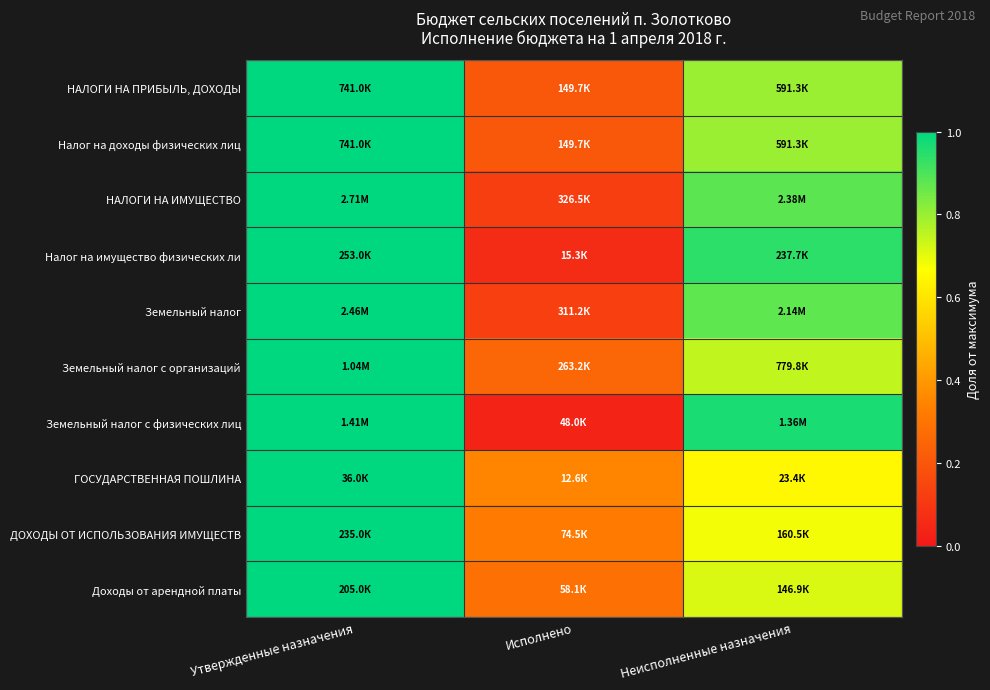

Reading right to left, what are all the values shown in this chart?

НАЛОГИ НА ПРИБЫЛЬ, ДОХОДЫ: Неисполненные назначения=0.8	Исполнено=0.2	Утвержденные назначения=1.0
Налог на доходы физических лиц: Неисполненные назначения=0.8	Исполнено=0.2	Утвержденные назначения=1.0
НАЛОГИ НА ИМУЩЕСТВО: Неисполненные назначения=0.9	Исполнено=0.1	Утвержденные назначения=1.0
Налог на имущество физических ли: Неисполненные назначения=0.9	Исполнено=0.1	Утвержденные назначения=1.0
Земельный налог: Неисполненные назначения=0.9	Исполнено=0.1	Утвержденные назначения=1.0
Земельный налог с организаций: Неисполненные назначения=0.7	Исполнено=0.3	Утвержденные назначения=1.0
Земельный налог с физических лиц: Неисполненные назначения=1.0	Исполнено=0.0	Утвержденные назначения=1.0
ГОСУДАРСТВЕННАЯ ПОШЛИНА: Неисполненные назначения=0.7	Исполнено=0.3	Утвержденные назначения=1.0
ДОХОДЫ ОТ ИСПОЛЬЗОВАНИЯ ИМУЩЕСТВ: Неисполненные назначения=0.7	Исполнено=0.3	Утвержденные назначения=1.0
Доходы от арендной платы: Неисполненные назначения=0.7	Исполнено=0.3	Утвержденные назначения=1.0